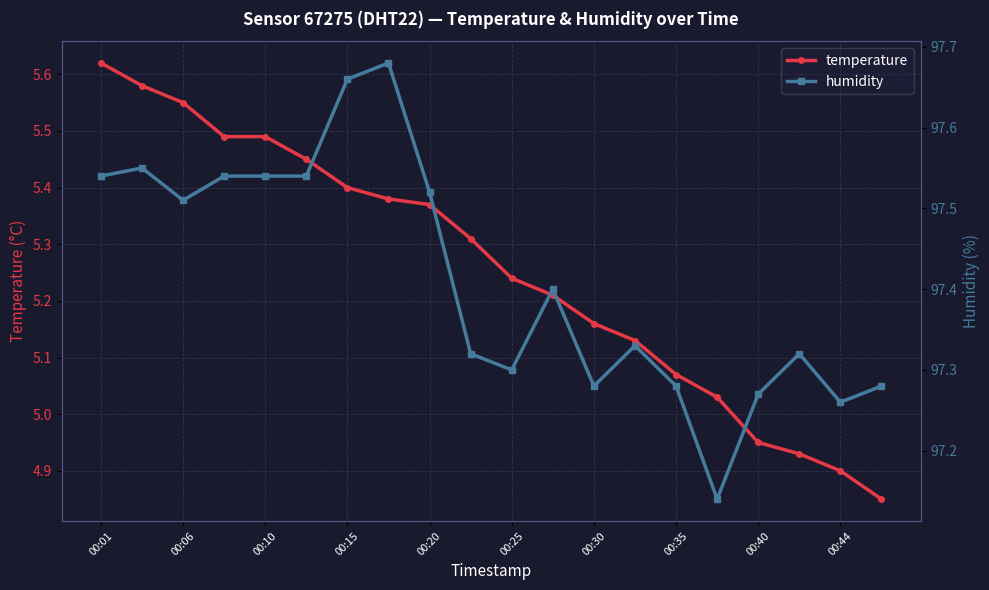

True or false: temperature and humidity cross at least once.

False